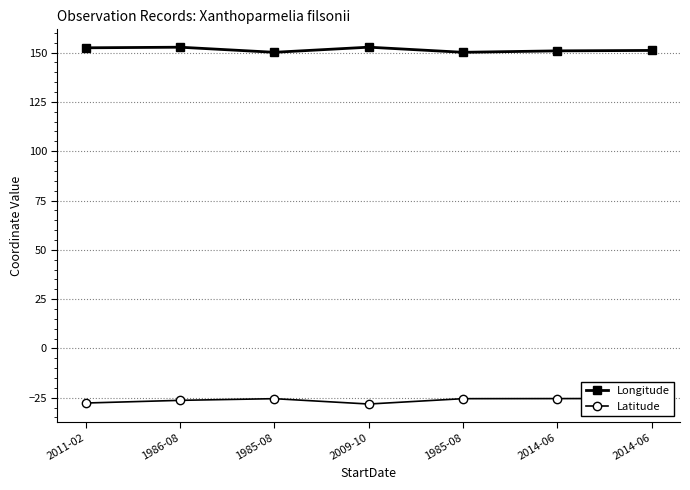

Is the value of Longitude at 1985-08 greater than the value of Latitude at 2009-10?

Yes